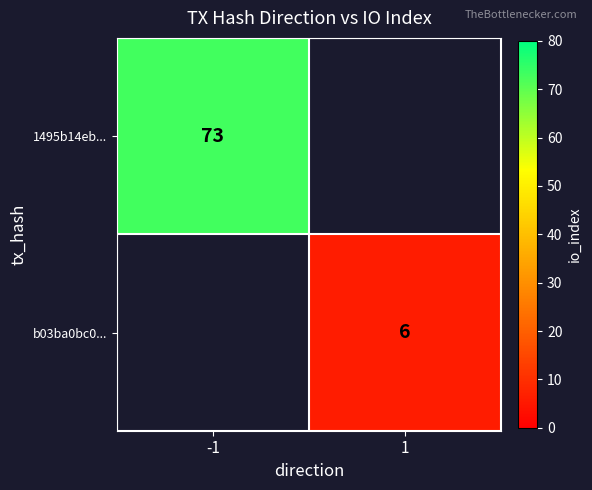

True or false: 1495b14eb... has a value of 33 at -1.

False